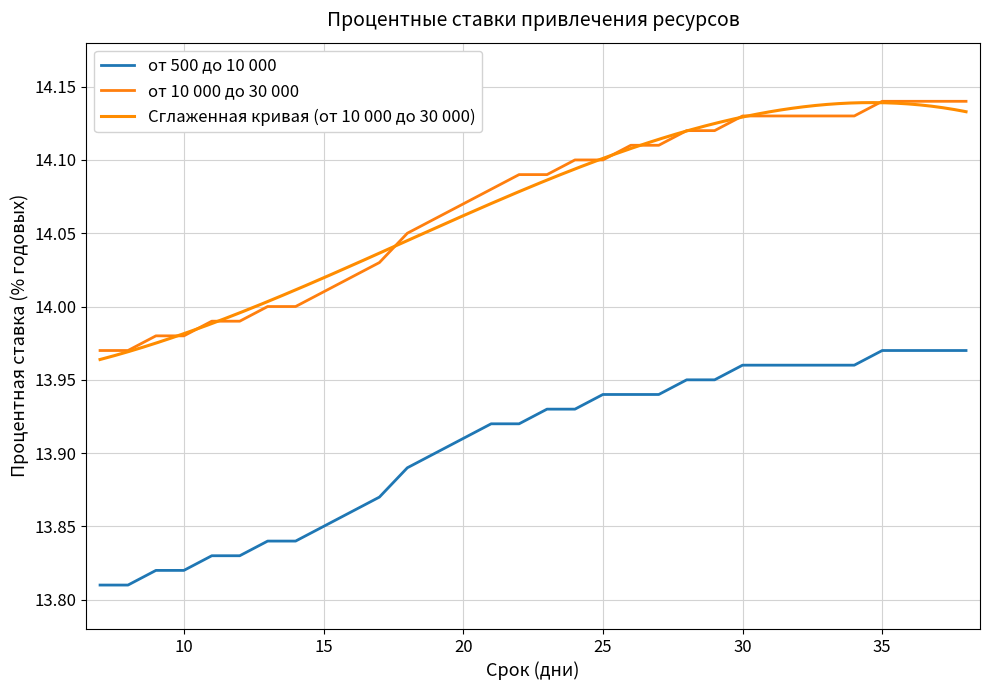

What is the sum of all от 500 до 10 000 values?

445.0